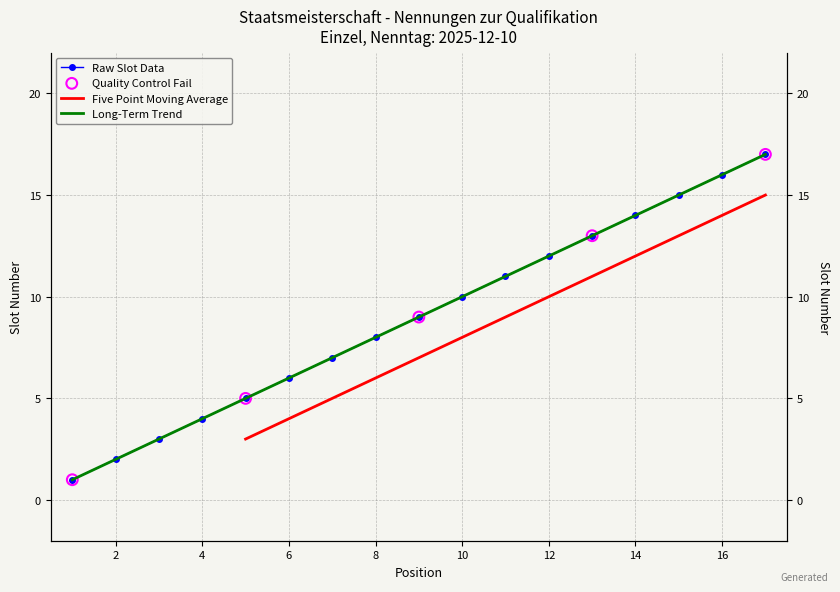

What is the change in value from 7 to 14?

+7